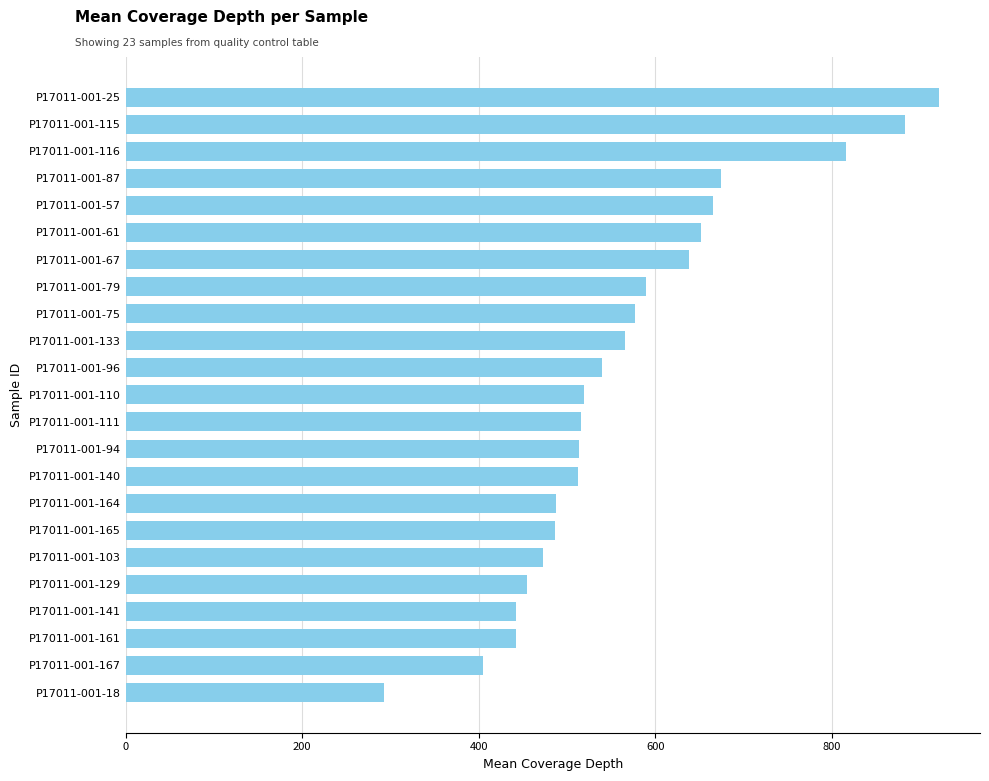

Count the number of values greater than 519.

12